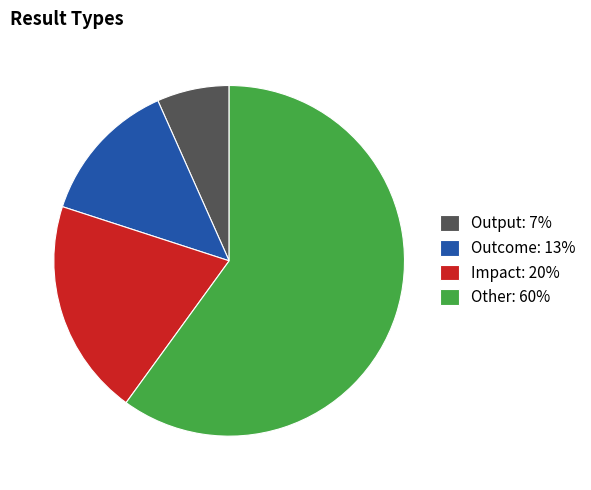

Count the number of slices in the pie.

4